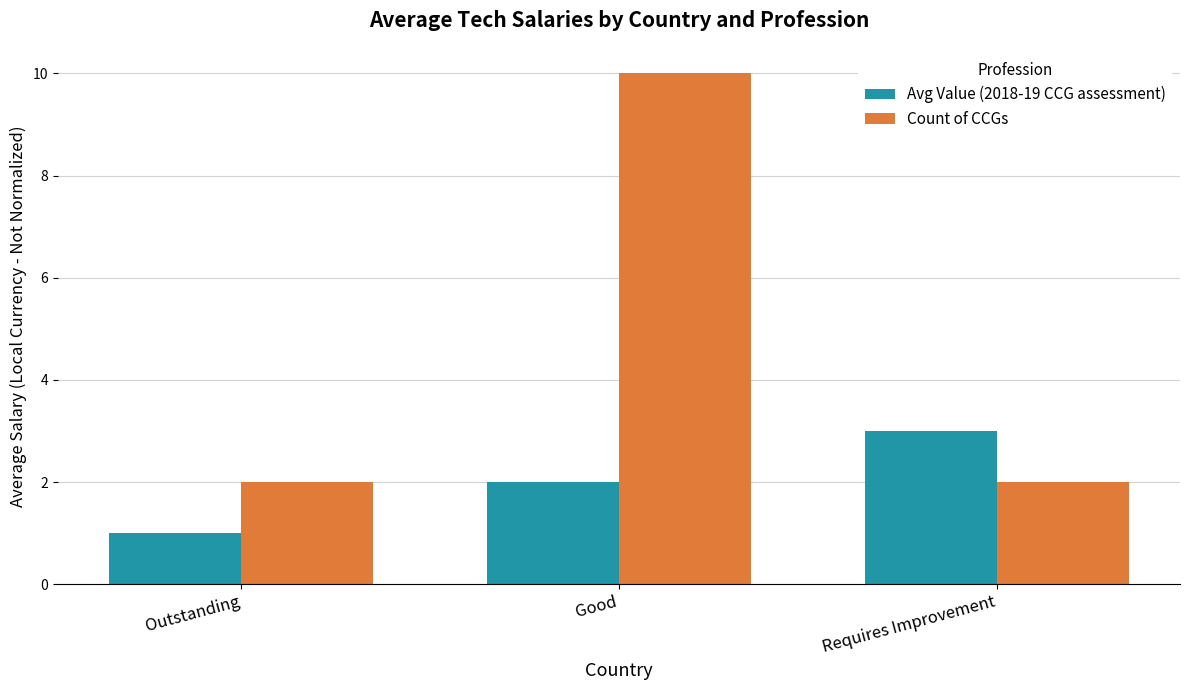

At how many categories does at least one series exceed 9?

1